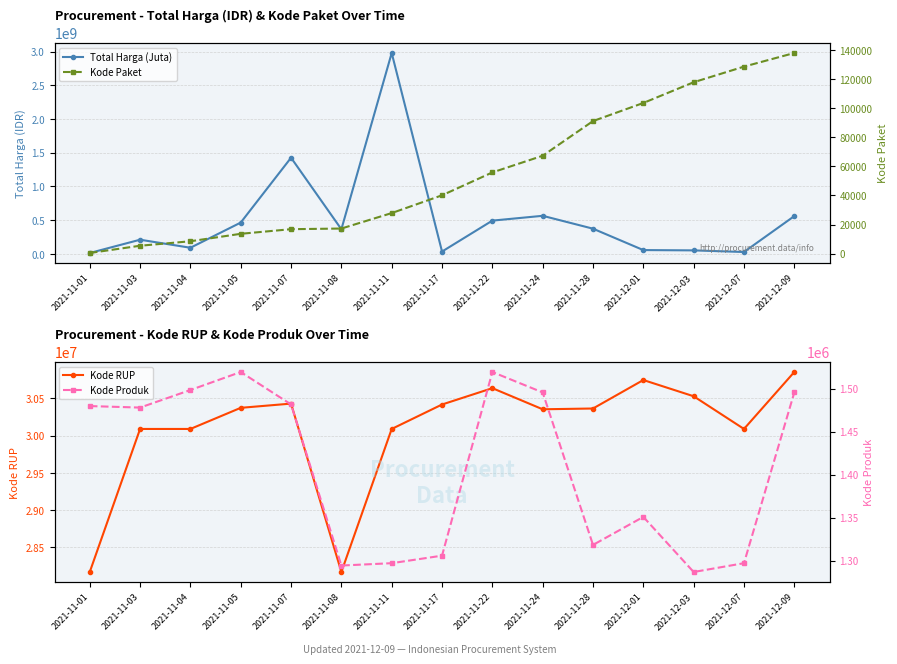

How many values in the Kode Paket series are below 40112?

7